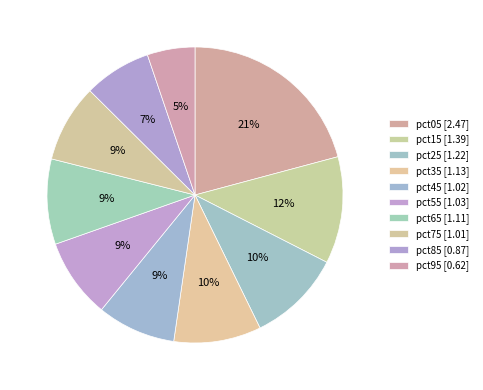

How many segments does this pie chart have?

10